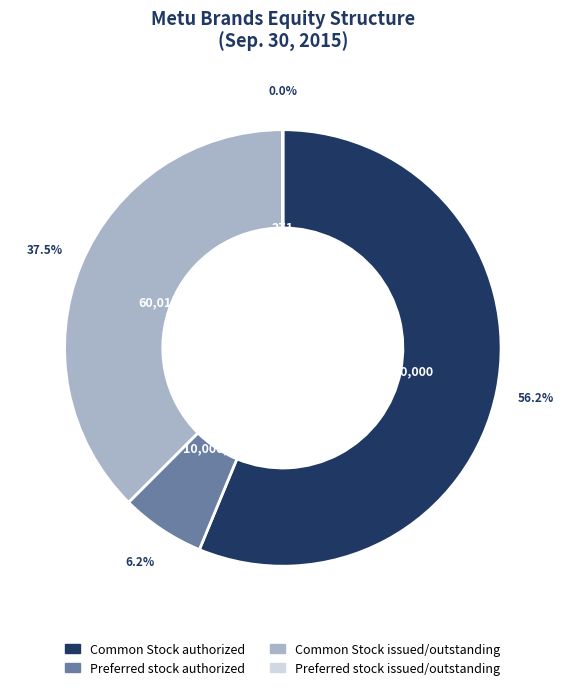

Combined, do Common Stock issued/outstanding and Preferred stock authorized account for over 50%?

No